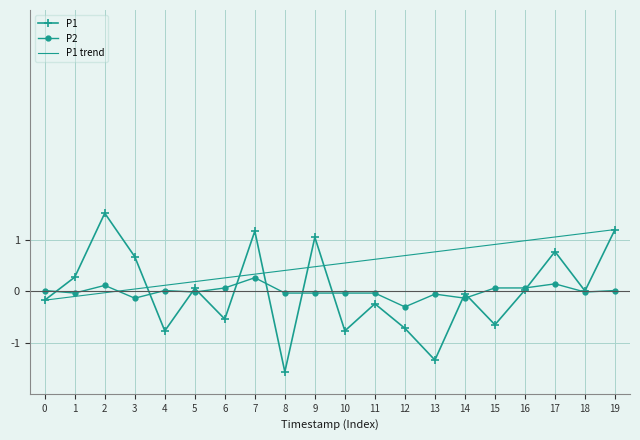

Which label corresponds to the smallest value in the chart?

8